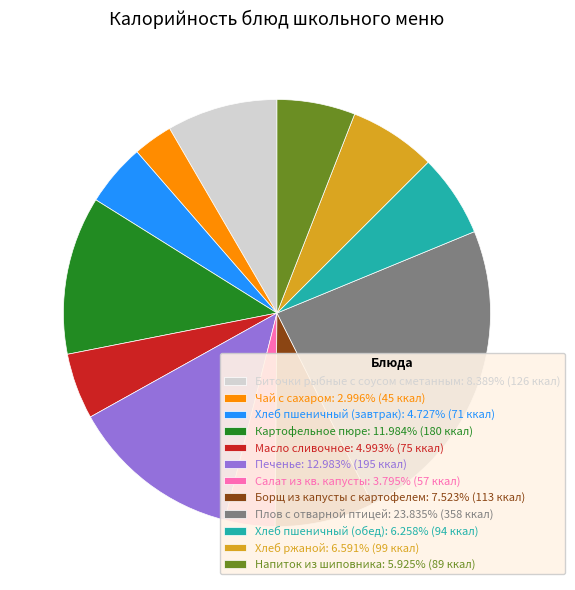

Which category has the biggest portion of the pie?

Плов с отварной птицей